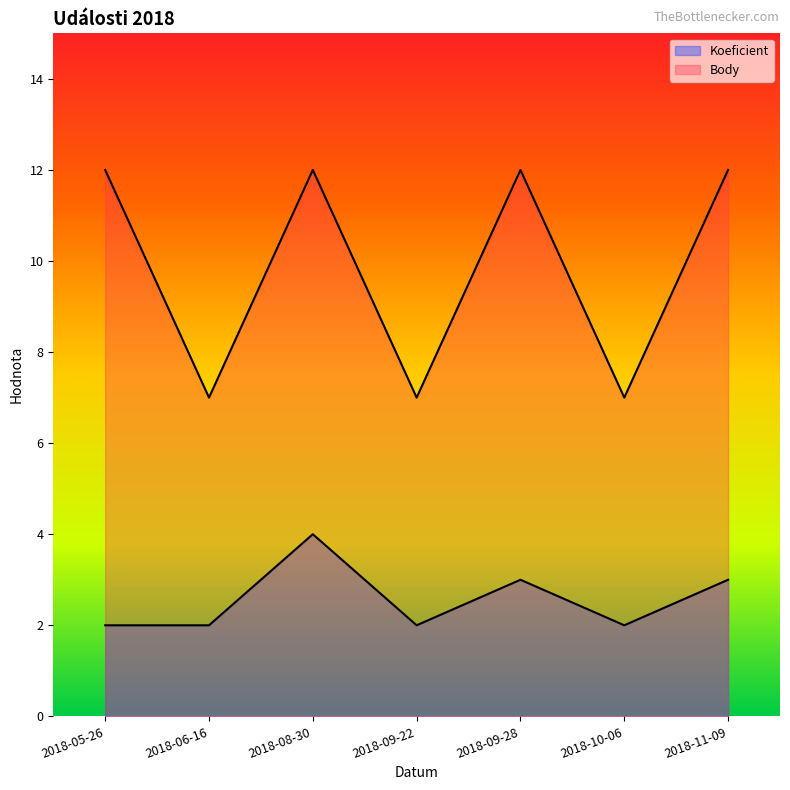

List the series in order of their overall mean, highest first.

Body, Koeficient